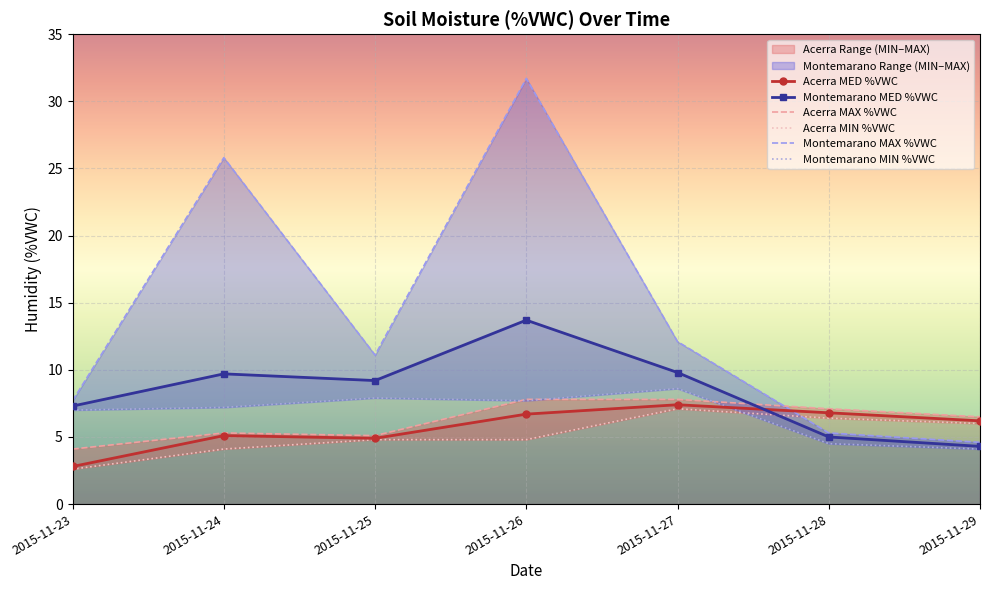

Which series has the largest total across all categories?

Montemarano MAX %VWC